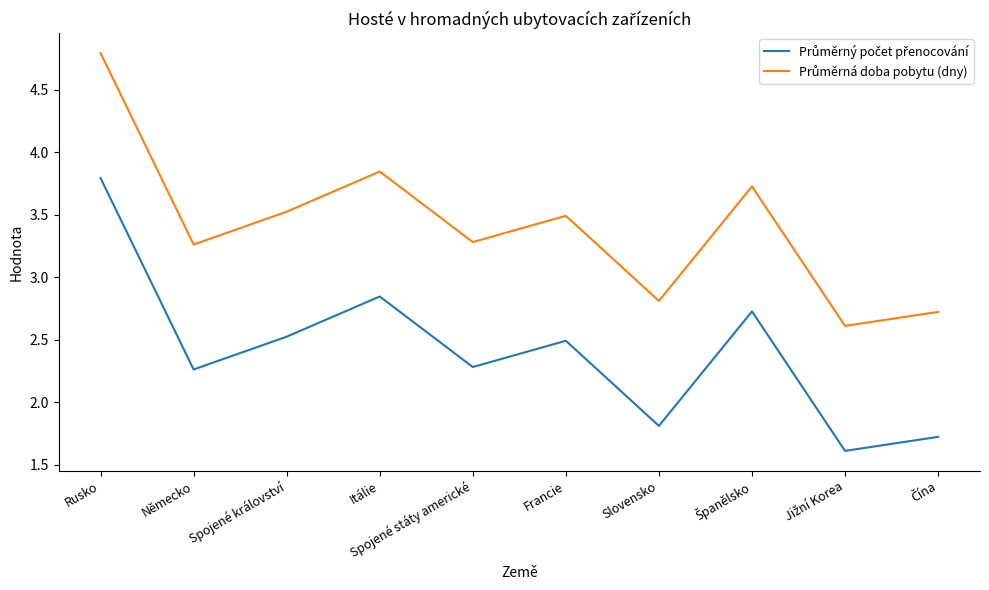

What is the spread (max minus min) of values at Rusko?

1.0